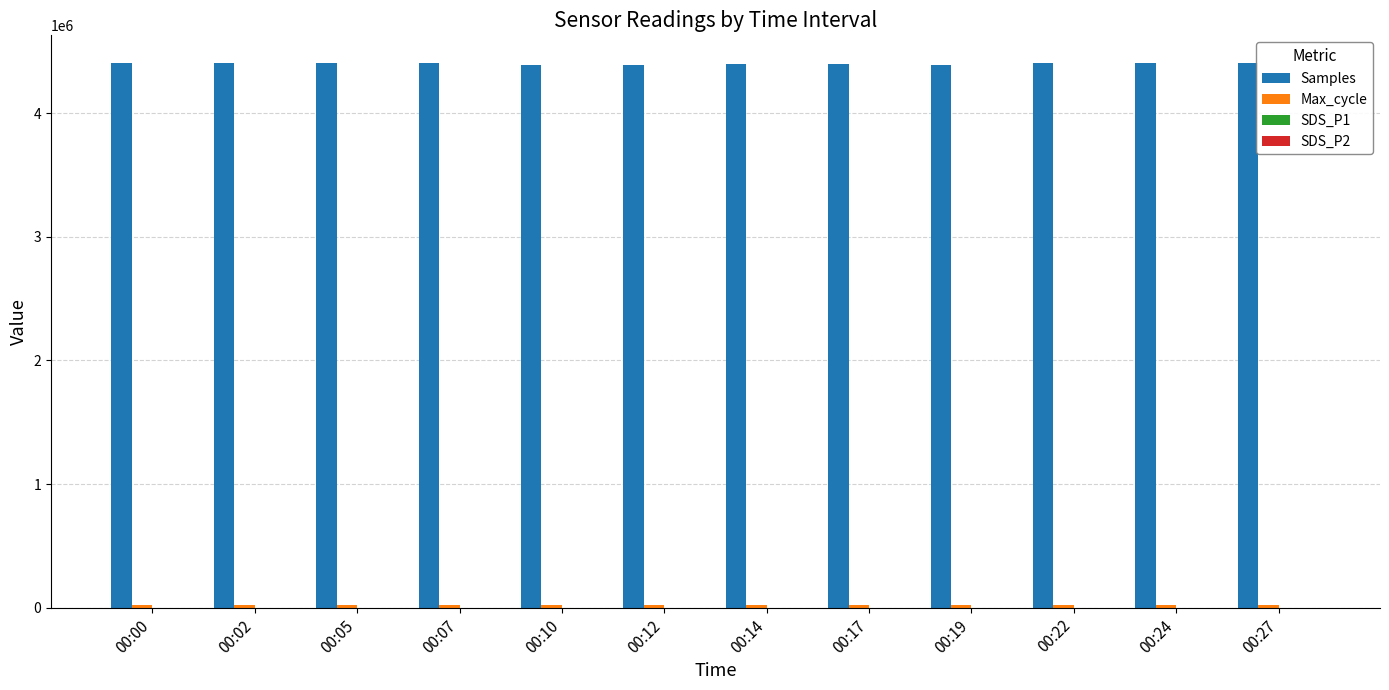

Rank the series at 00:14 from highest to lowest value.

Samples, Max_cycle, SDS_P1, SDS_P2